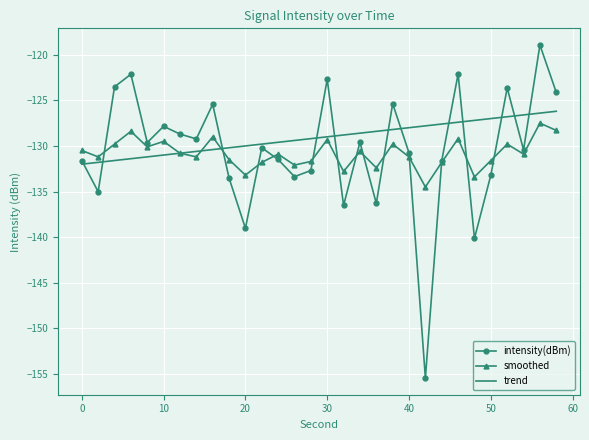

What is the difference between the maximum and minimum values in the smoothed series?

7.0